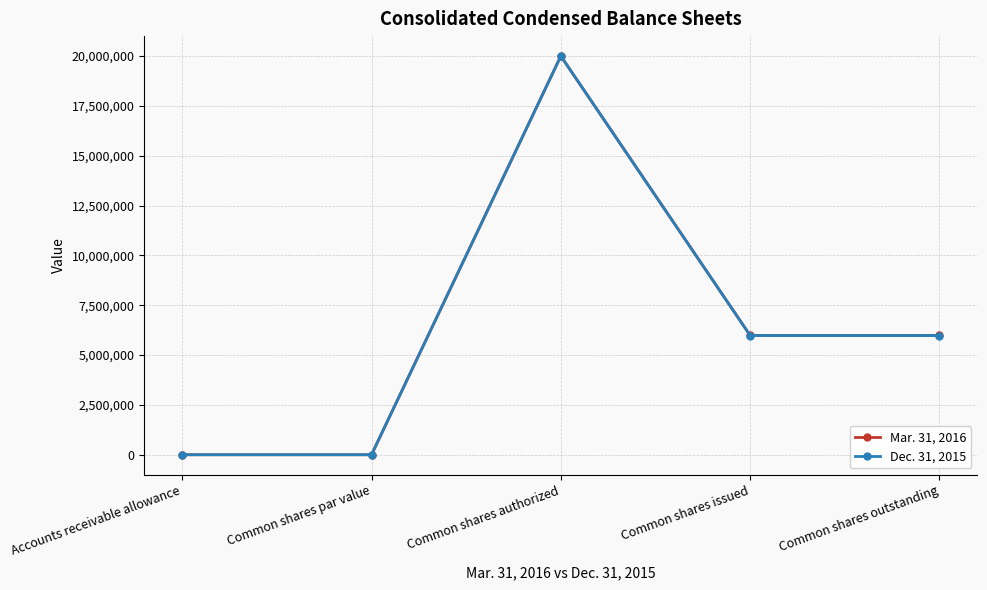

Rank the series by their average value, from lowest to highest.

Dec. 31, 2015, Mar. 31, 2016